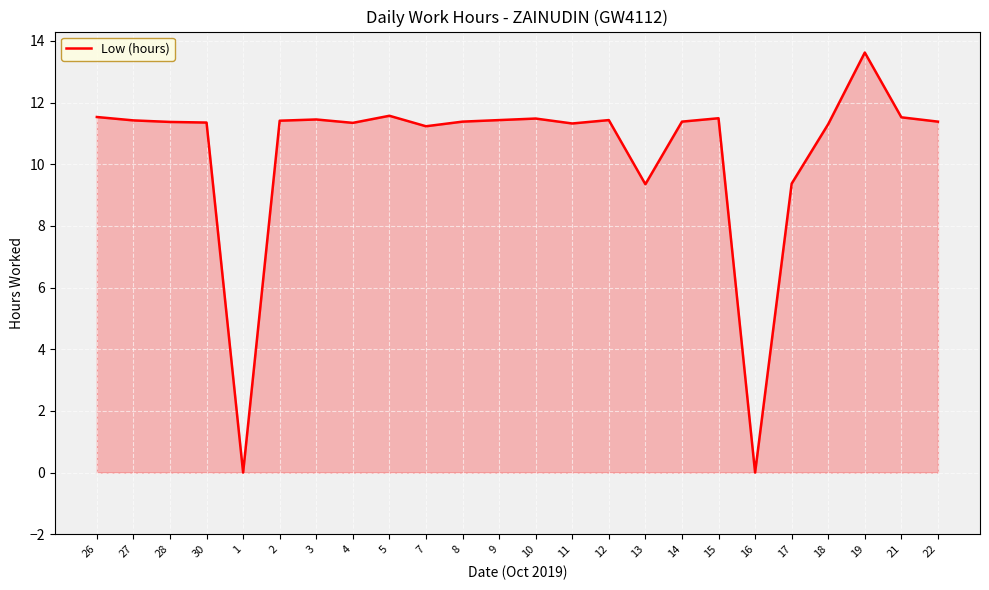

What is the ratio of the value at 11 to the value at 14?

1.0